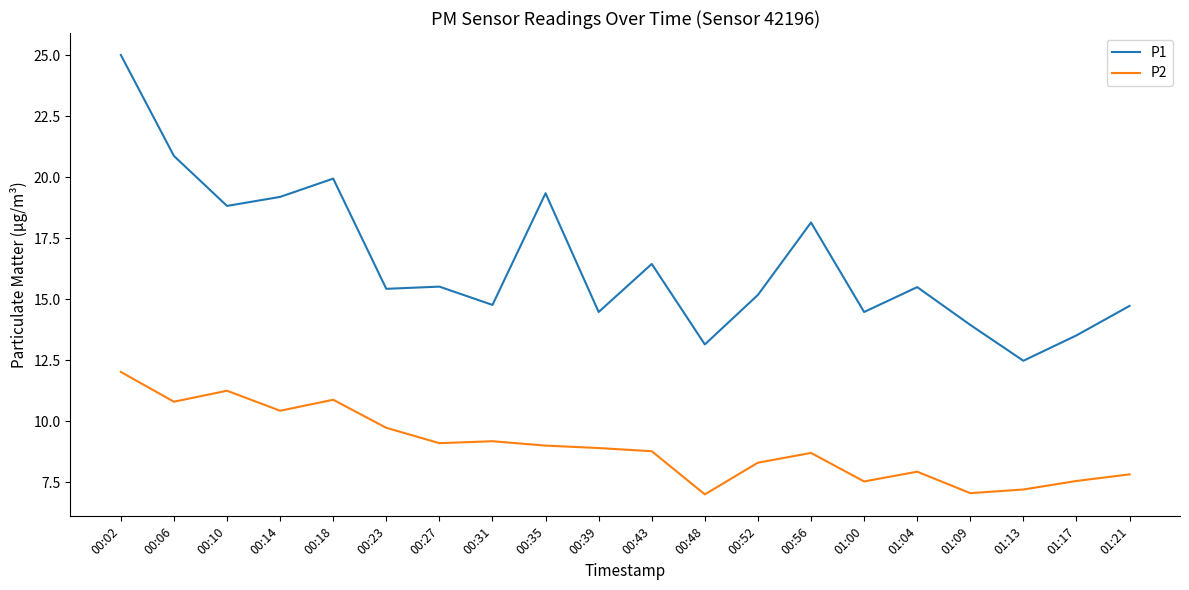

What is the difference between the maximum and minimum values in the P2 series?

5.0